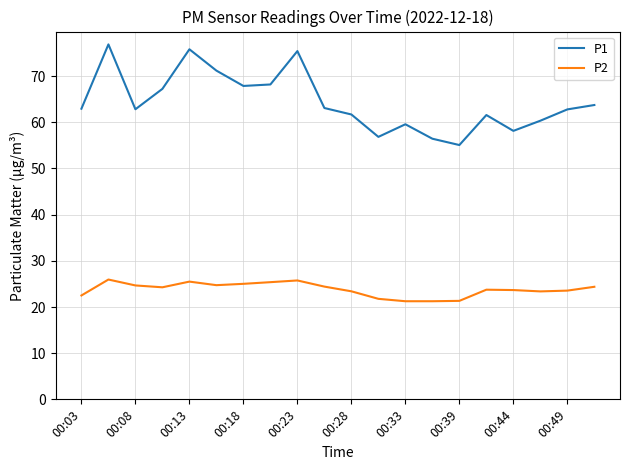

Which series has the largest total across all categories?

P1